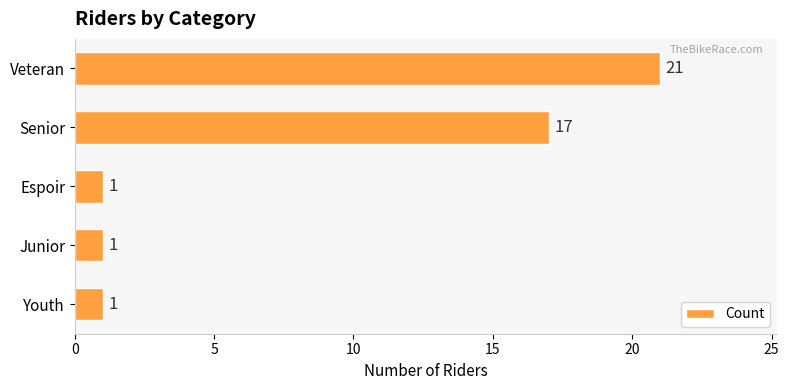

What is the difference between the maximum and minimum values?

20